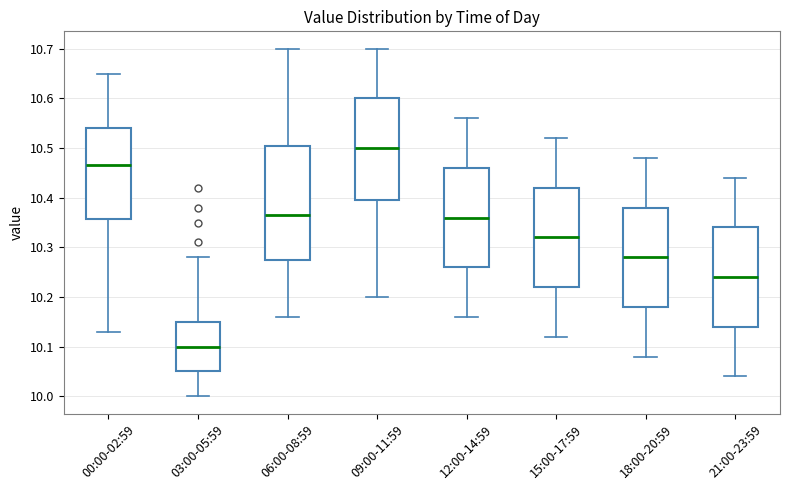

Reading left to right, read every box against the y-axis: the position of its median line, the range the box covers, and the ends of its whiskers. The values are not printed on the chart, so give them approximately, as read against the axis.

00:00-02:59: median 10.47, box 10.36 to 10.54, whiskers 10.13 to 10.65
03:00-05:59: median 10.10, box 10.05 to 10.15, whiskers 10.00 to 10.28
06:00-08:59: median 10.37, box 10.28 to 10.51, whiskers 10.16 to 10.70
09:00-11:59: median 10.50, box 10.40 to 10.60, whiskers 10.20 to 10.70
12:00-14:59: median 10.36, box 10.26 to 10.46, whiskers 10.16 to 10.56
15:00-17:59: median 10.32, box 10.22 to 10.42, whiskers 10.12 to 10.52
18:00-20:59: median 10.28, box 10.18 to 10.38, whiskers 10.08 to 10.48
21:00-23:59: median 10.24, box 10.14 to 10.34, whiskers 10.04 to 10.44